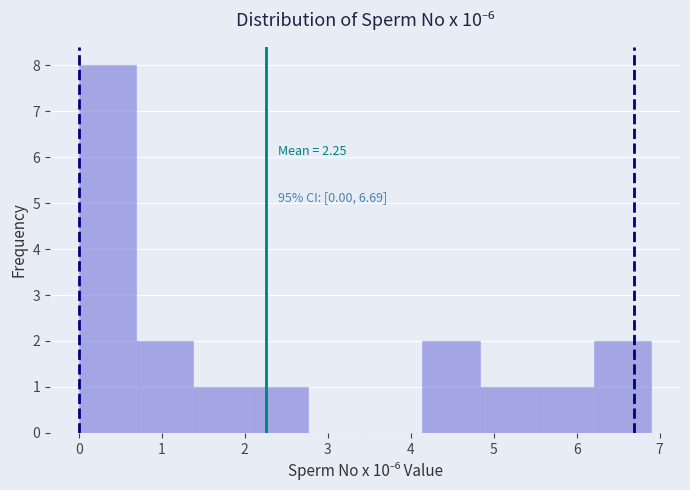

Over which range of the x-axis is the bar tallest?

0.00 to 0.69